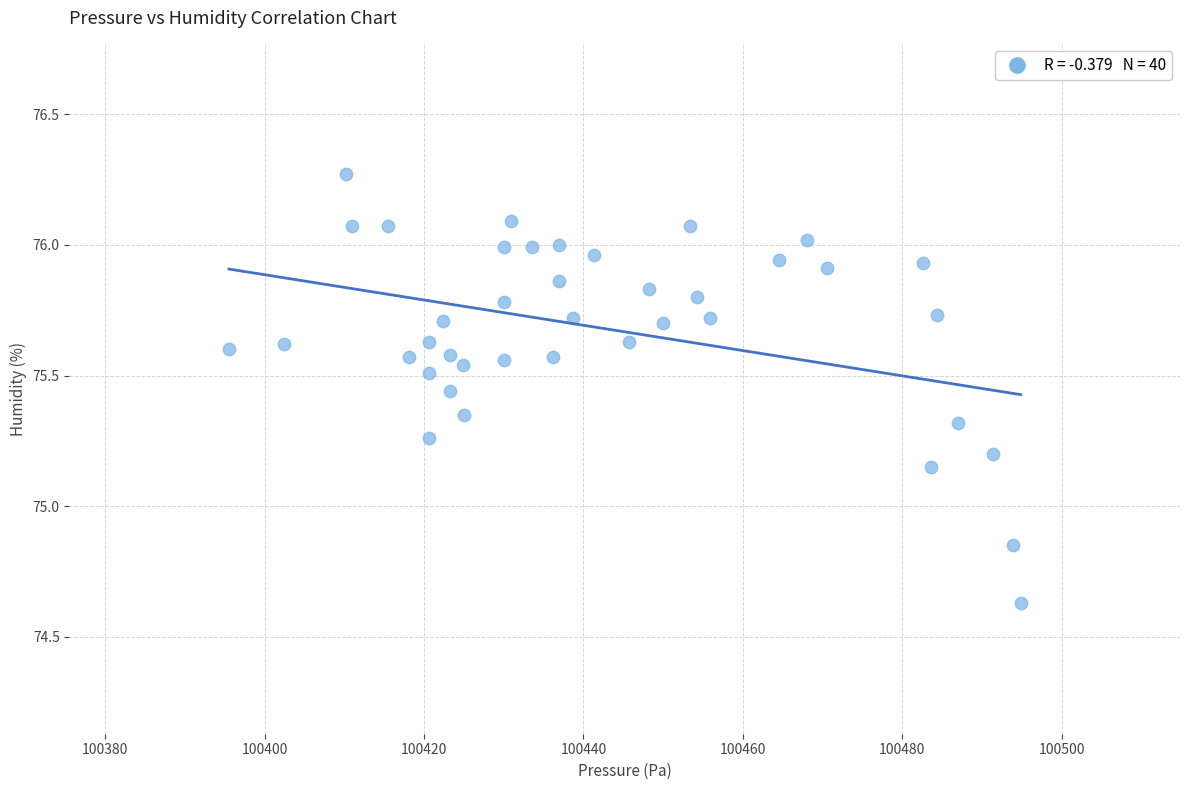

What is the range of X values (max minus min)?

99.3